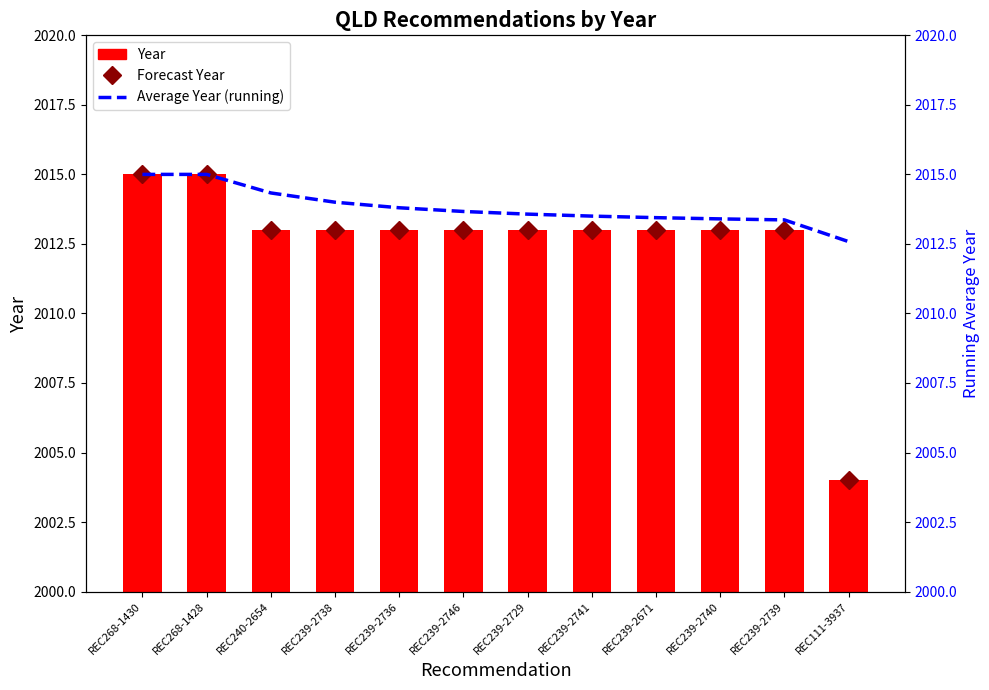

What is the average value of the Forecast Year series?

2012.6